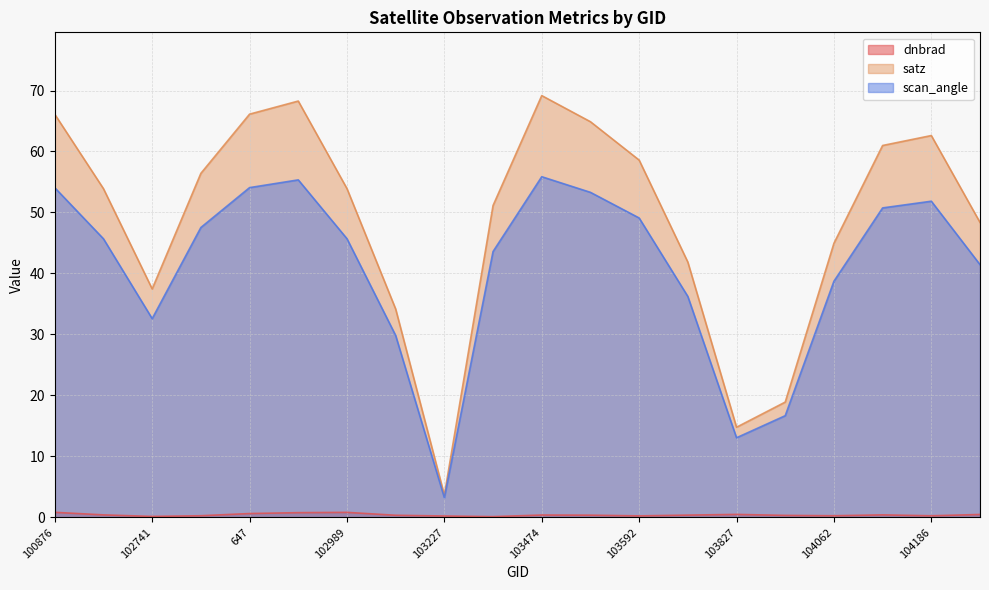

Which category has the lowest value across all series?

103465